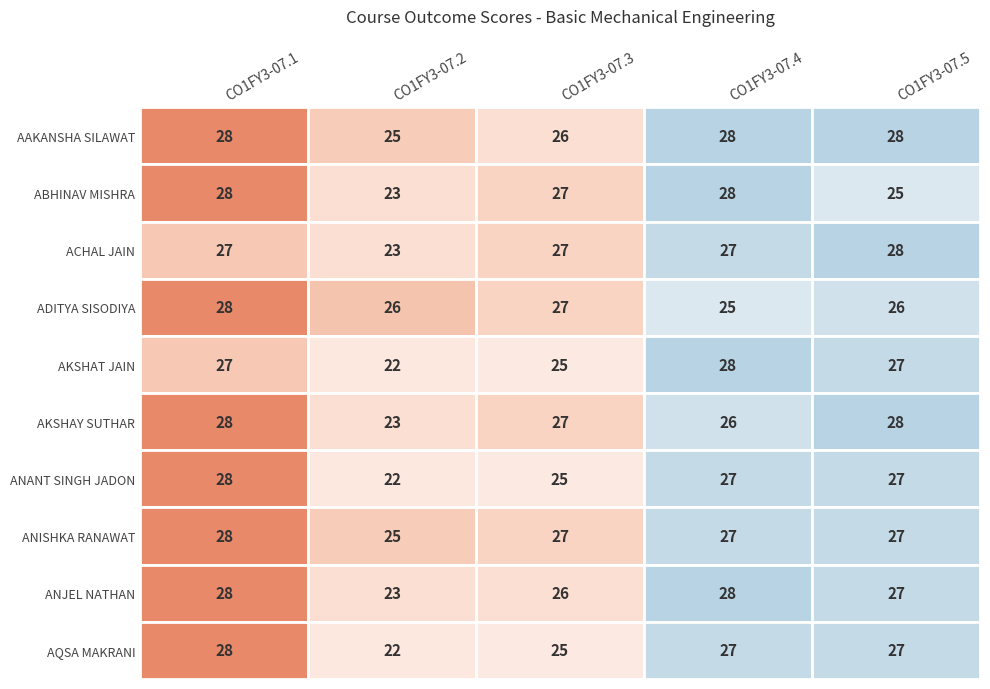

Read the CO1FY3-07.3 value at AKSHAT JAIN.

25